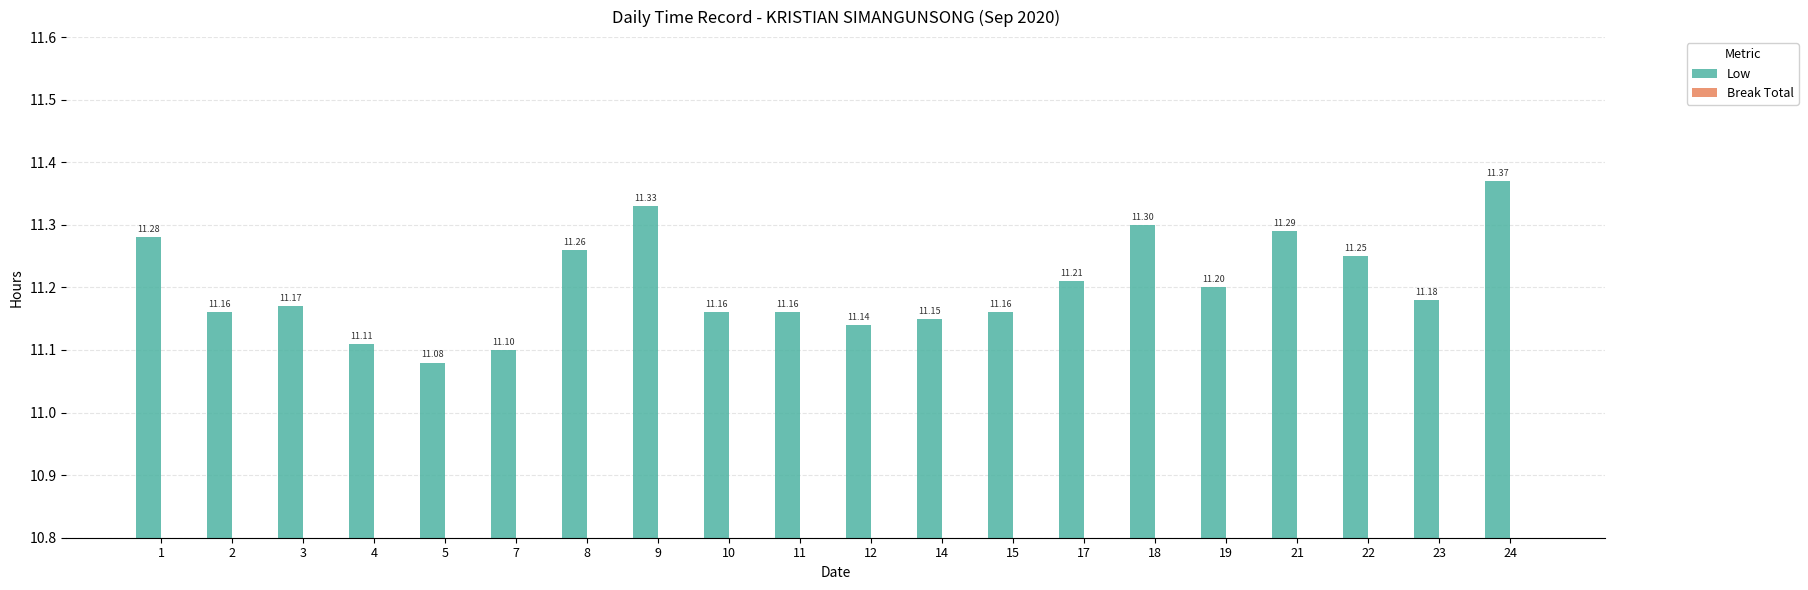

Approximately how many times larger is the value at 4 compared to 18?

1.0